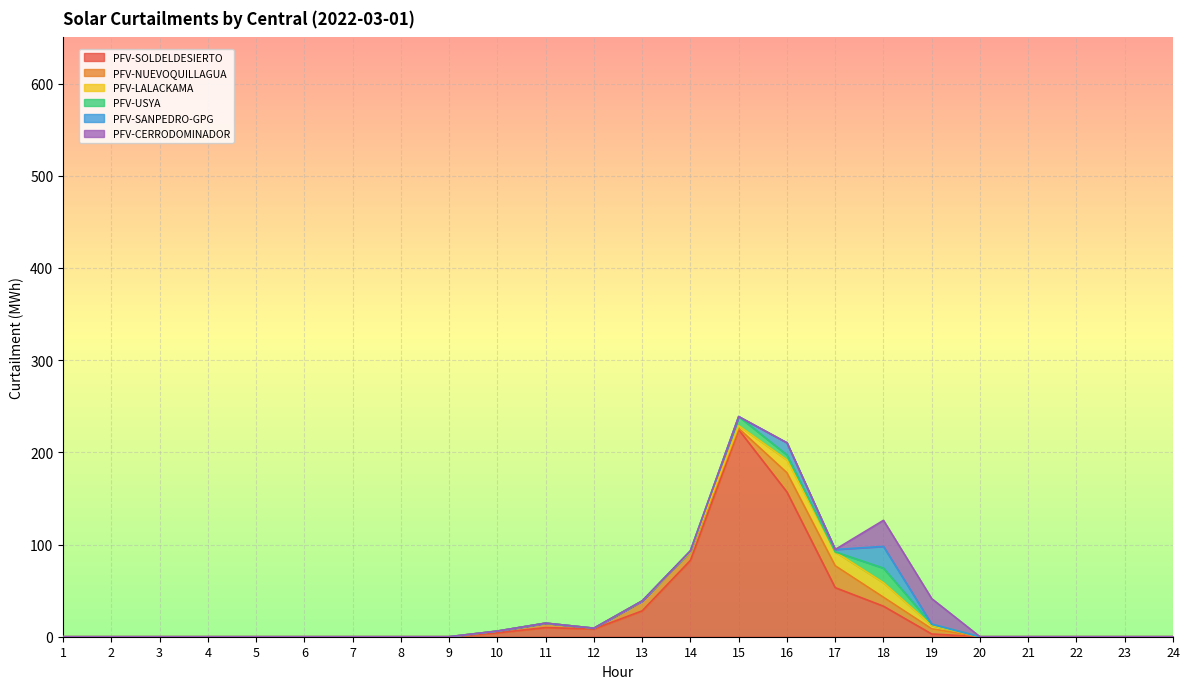

The value of PFV-CERRODOMINADOR at 4 is 0.0. True or false?

True